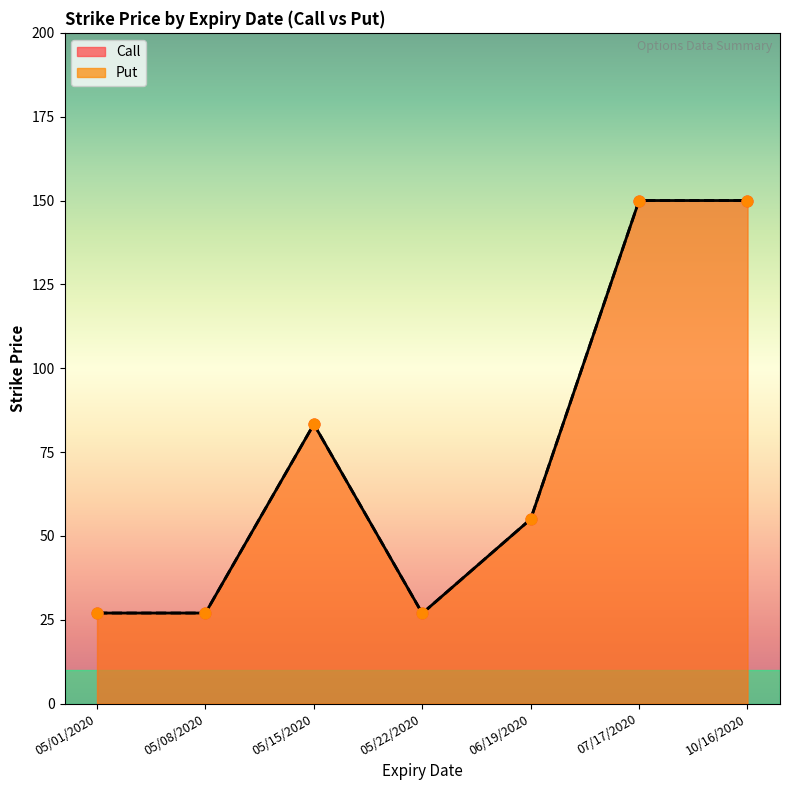

Which series has the largest Y range (max minus min)?

Call